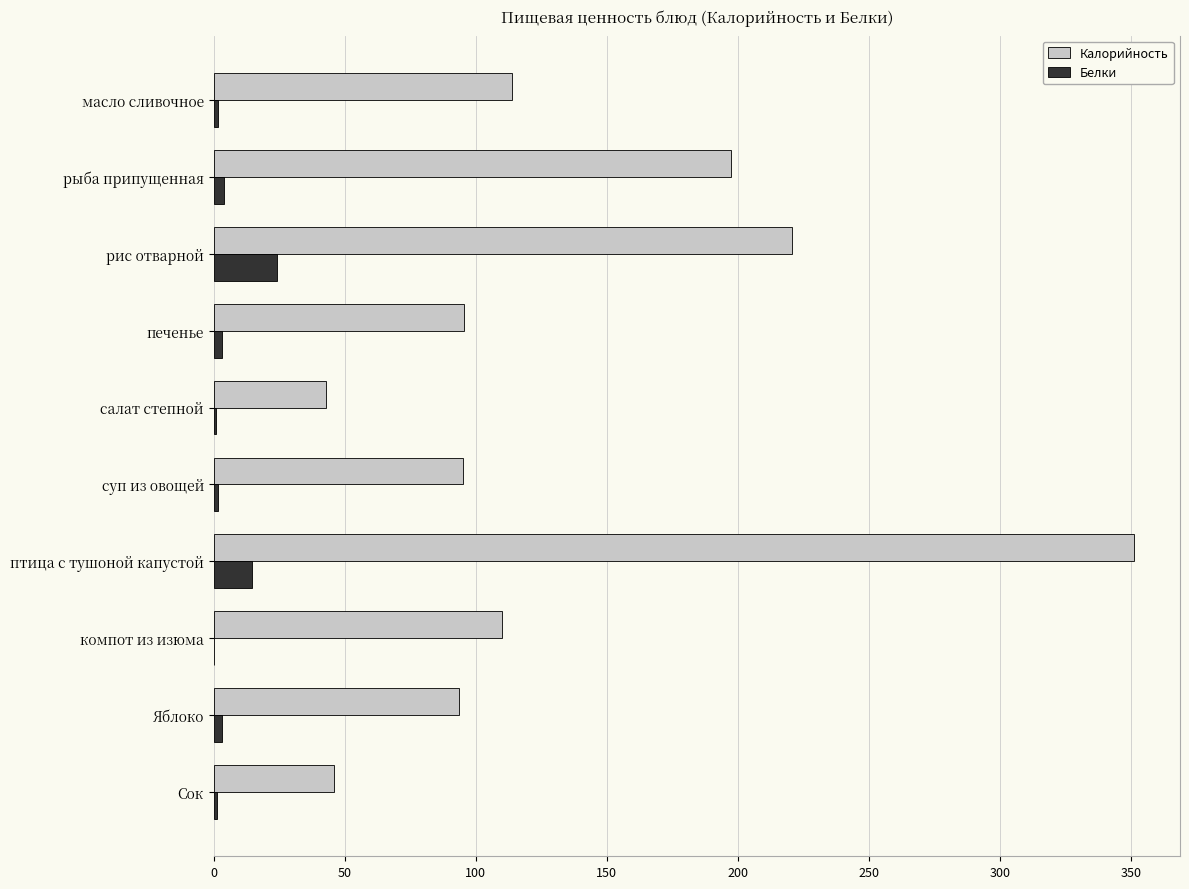

What is the average value of the Белки series?

5.5